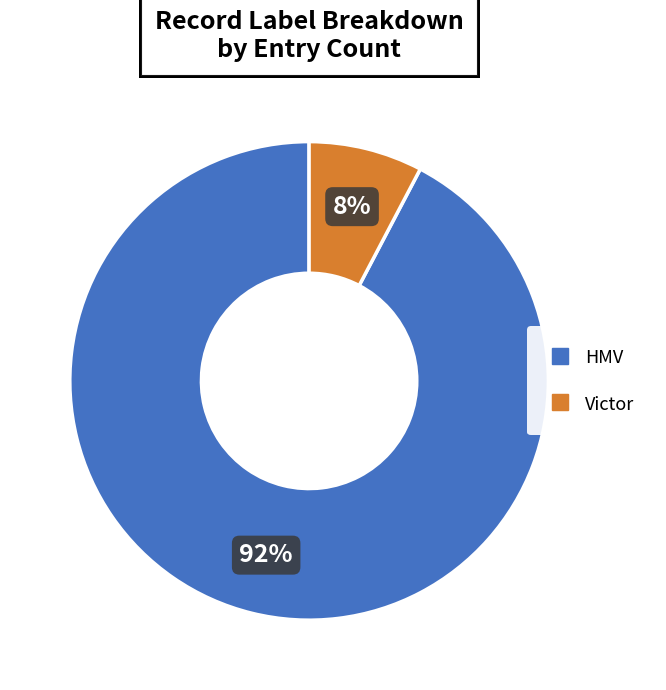

Do HMV and Victor together represent more than half of the pie?

Yes